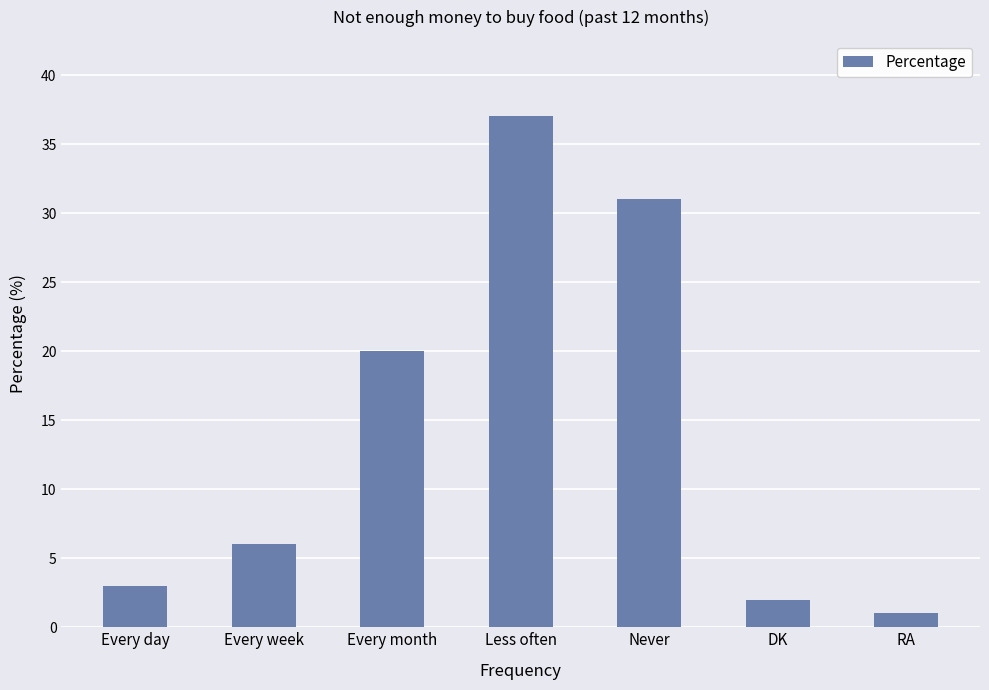

True or false: the data shows 1 at RA.

True